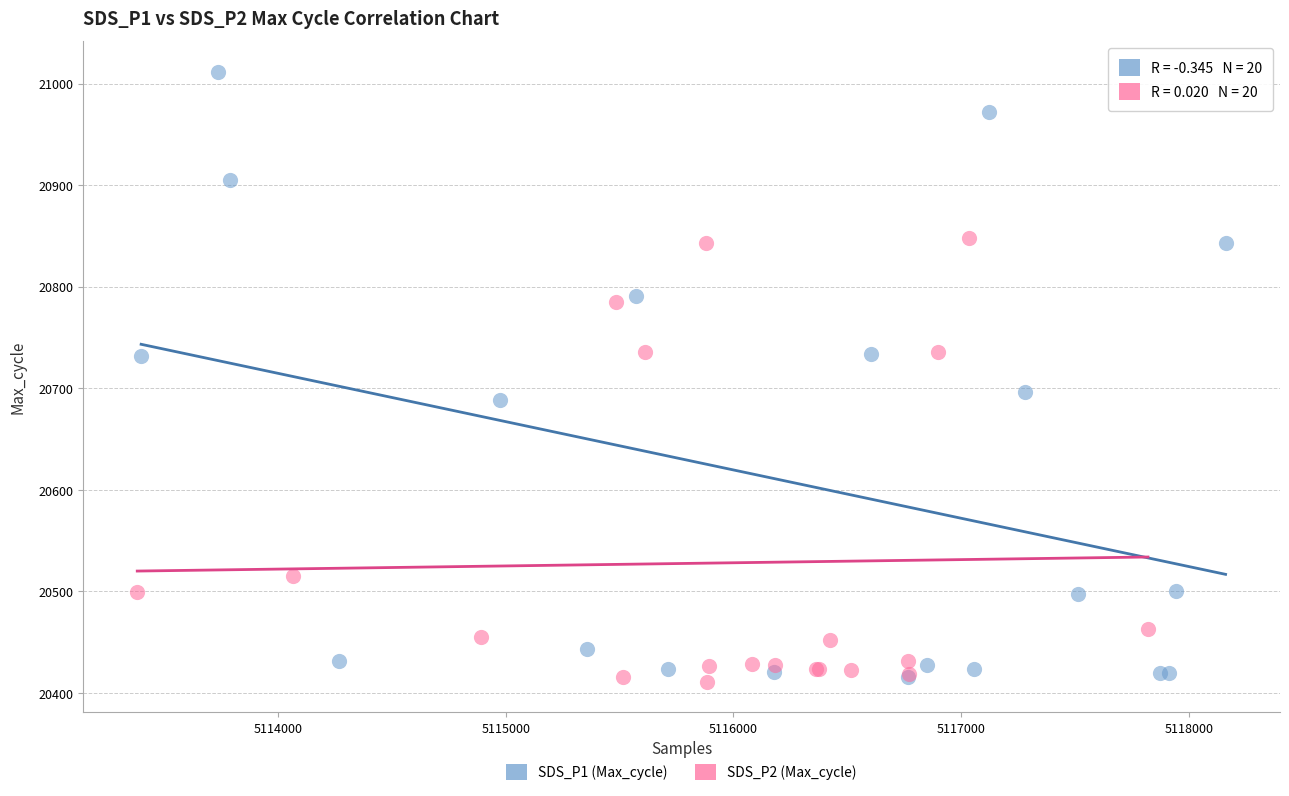

Which series has the widest spread of Y values?

SDS_P1 (Max_cycle)